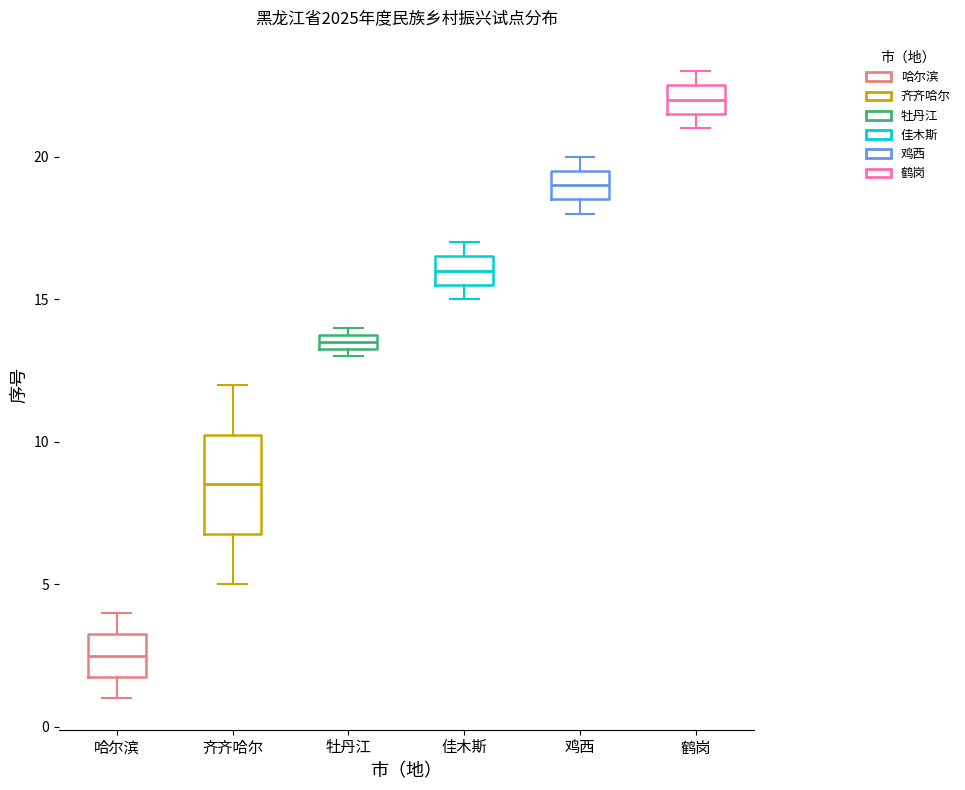

Comparing the boxes themselves (not the whiskers), which one is the tallest?

齐齐哈尔